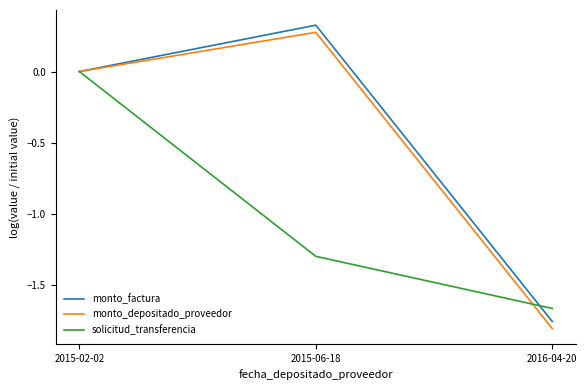

Rank the series by their maximum value, from highest to lowest.

monto_factura, monto_depositado_proveedor, solicitud_transferencia